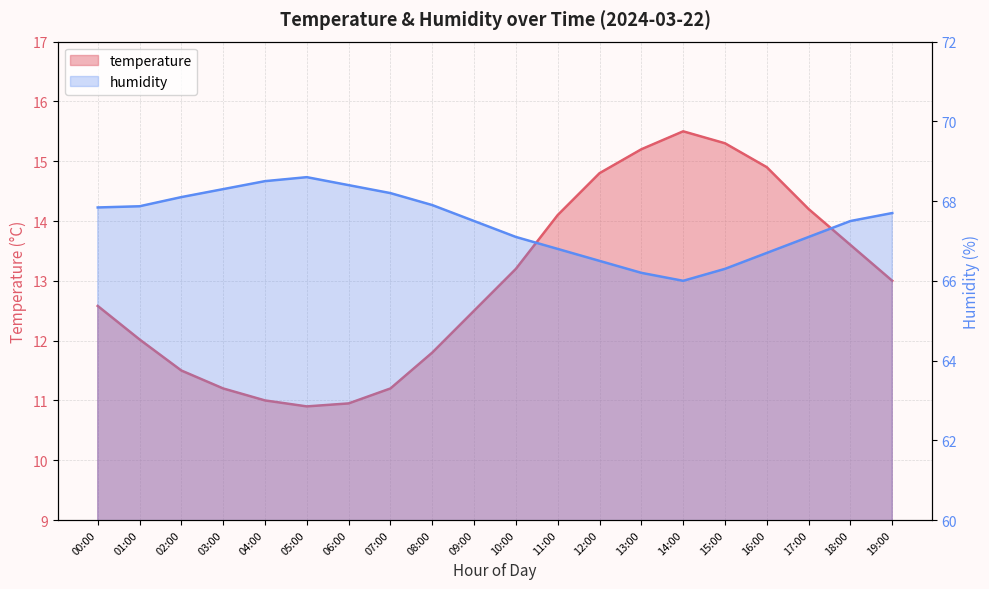

How many lines are shown in the chart?

2